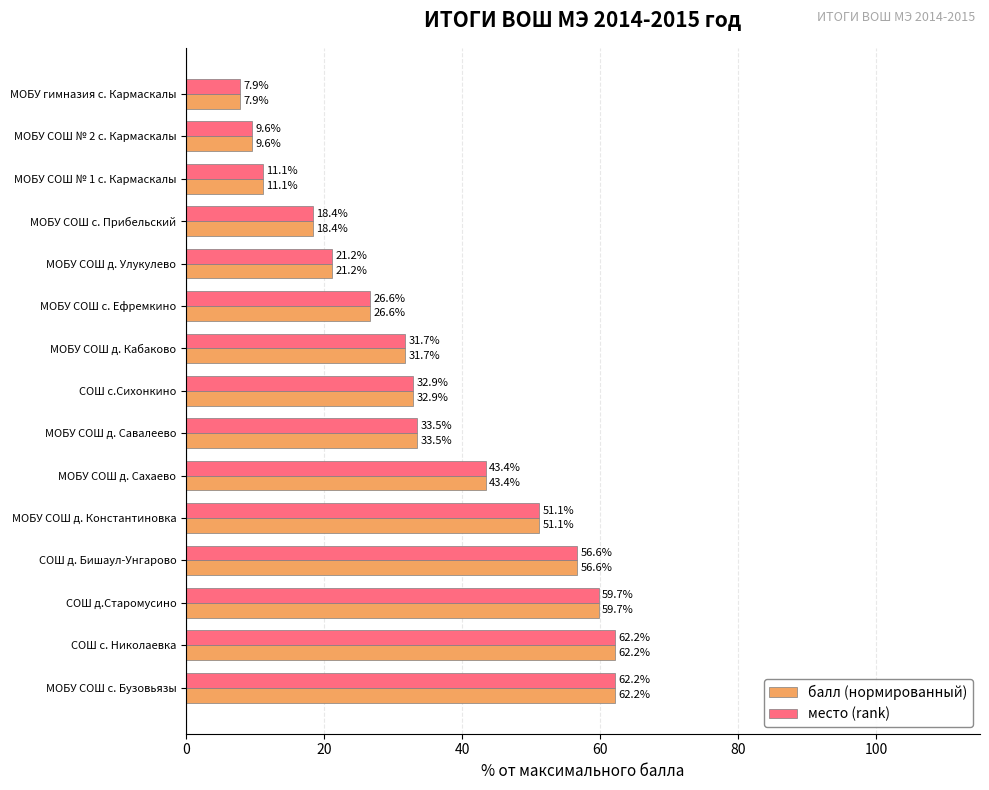

What is the average value of the балл (нормированный) series?

35.2